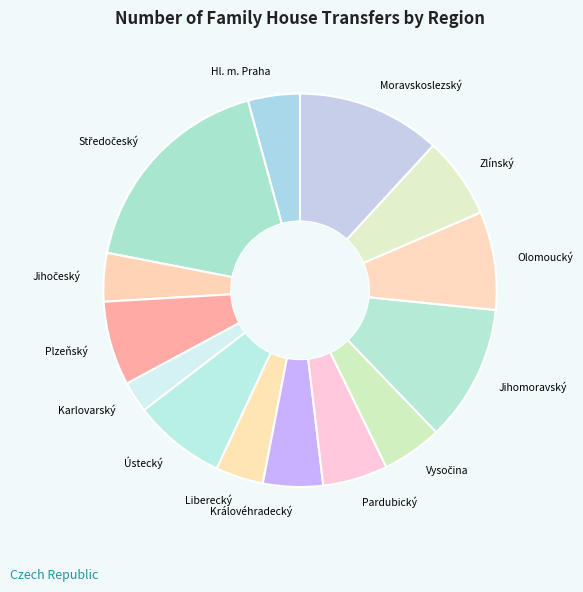

Does Hl. m. Praha account for over 50% of the chart?

No